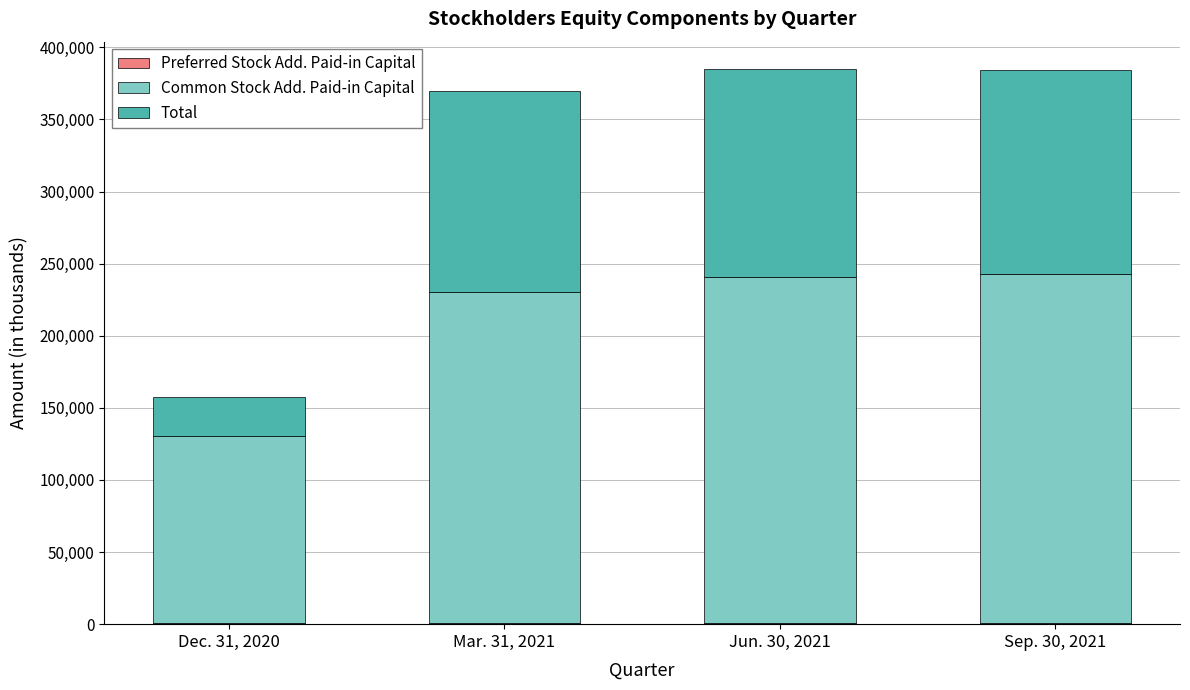

Rank the categories by Common Stock Add. Paid-in Capital value from highest to lowest.

Sep. 30, 2021, Jun. 30, 2021, Mar. 31, 2021, Dec. 31, 2020